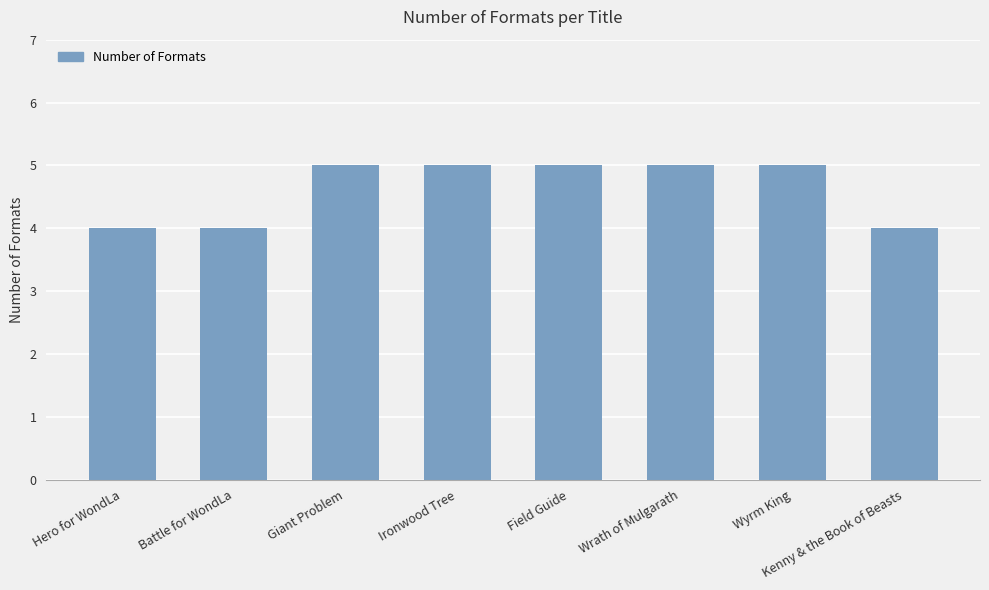

What is the minimum value shown in the chart?

4